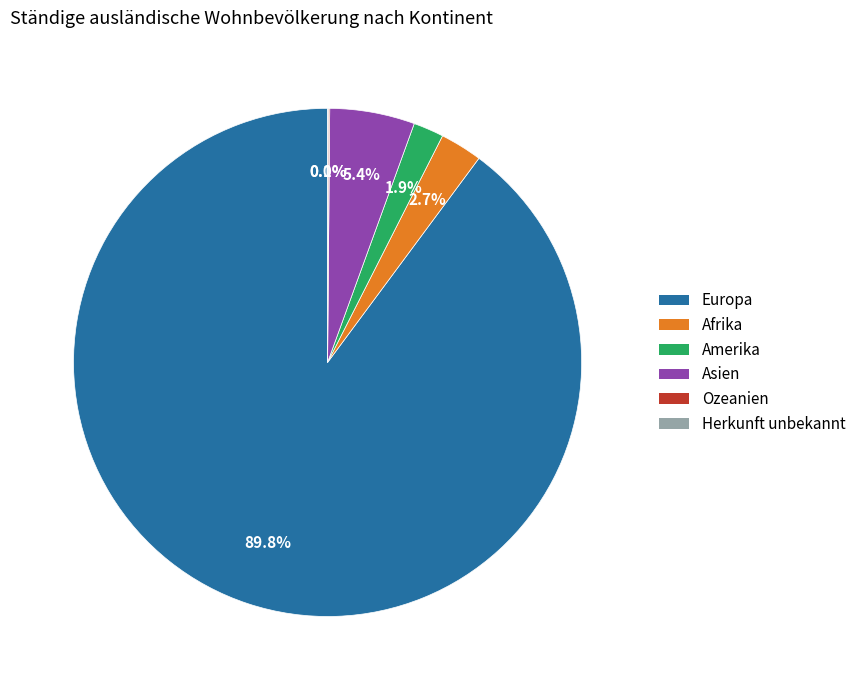

Combined, what portion of the pie is Amerika and Afrika?

4.6%